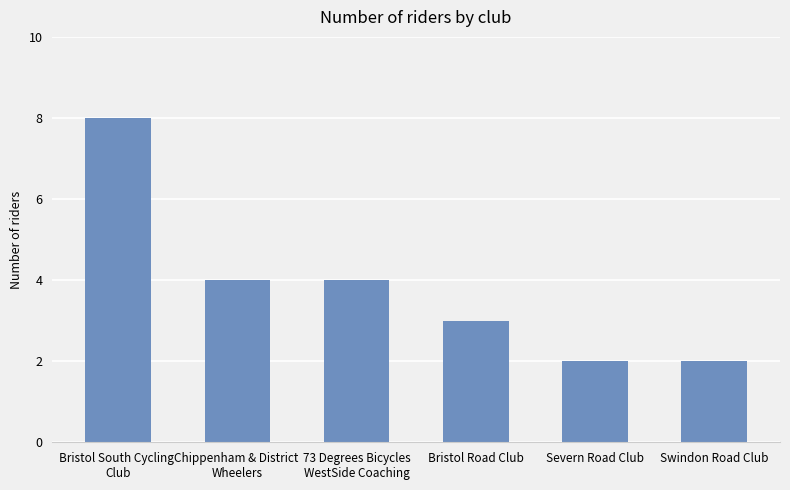

What is the value of the 2nd bar from the left?

4